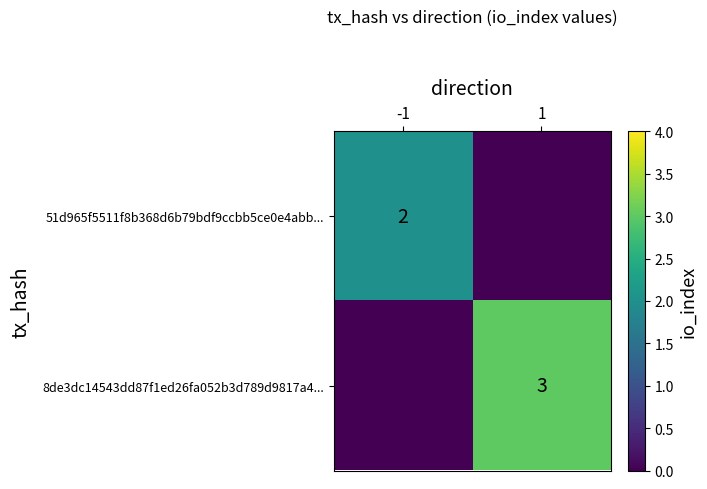

Which label corresponds to the largest value in the chart?

1